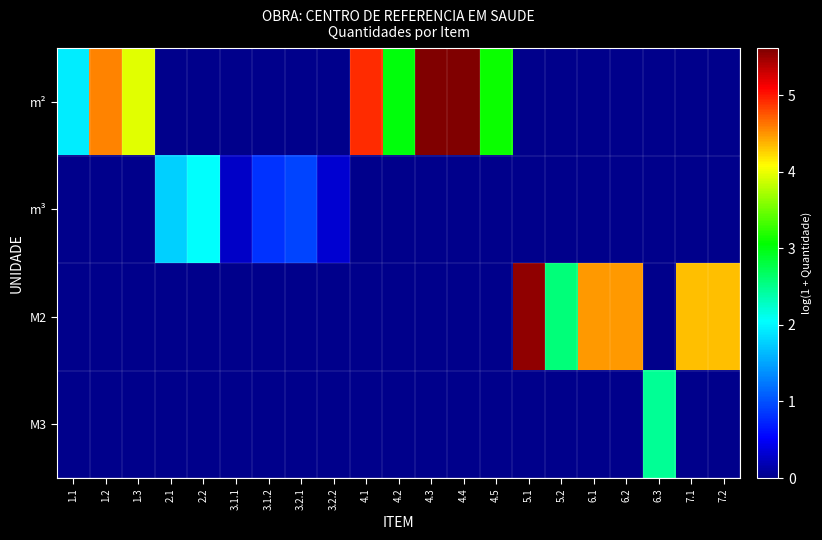

Which series has the widest spread of values?

m²